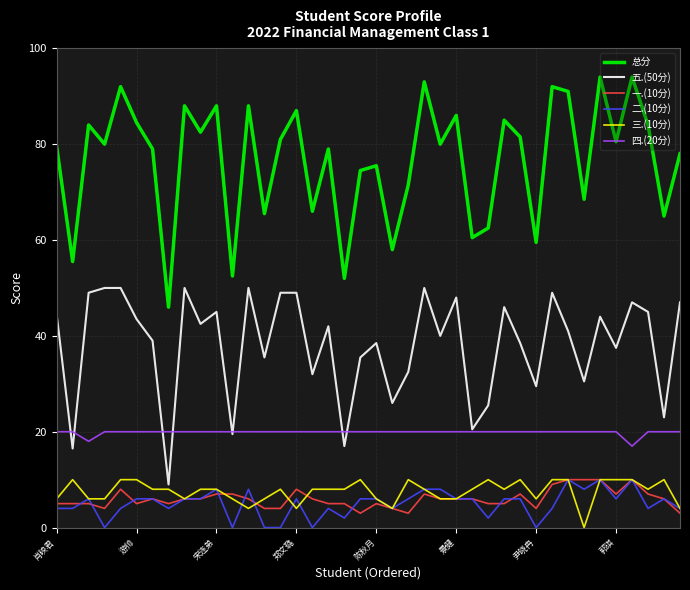

Reading right to left, transcribe all the data shown in this chart.

总分: 78.0	65.0	84.0	94.0	80.5	94.0	68.5	91.0	92.0	59.5	81.5	85.0	62.5	60.5	86.0	80.0	93.0	71.5	58.0	75.5	74.5	52.0	79.0	66.0	87.0	81.0	65.5	88.0	52.5	88.0	82.5	88.0	46.0	79.0	84.5	92.0	80.0	84.0	55.5	79.5
五.(50分): 47.0	23.0	45.0	47.0	37.5	44.0	30.5	41.0	49.0	29.5	38.5	46.0	25.5	20.5	48.0	40.0	50.0	32.5	26.0	38.5	35.5	17.0	42.0	32.0	49.0	49.0	35.5	50.0	19.5	45.0	42.5	50.0	9.0	39.0	43.5	50.0	50.0	49.0	16.5	44.5
一.(10分): 3.0	6.0	7.0	10.0	7.0	10.0	10.0	10.0	9.0	4.0	7.0	5.0	5.0	6.0	6.0	6.0	7.0	3.0	4.0	5.0	3.0	5.0	5.0	6.0	8.0	4.0	4.0	6.0	7.0	7.0	6.0	6.0	5.0	6.0	5.0	8.0	4.0	5.0	5.0	5.0
二.(10分): 4.0	6.0	4.0	10.0	6.0	10.0	8.0	10.0	4.0	0.0	6.0	6.0	2.0	6.0	6.0	8.0	8.0	6.0	4.0	6.0	6.0	2.0	4.0	0.0	6.0	0.0	0.0	8.0	0.0	8.0	6.0	6.0	4.0	6.0	6.0	4.0	0.0	6.0	4.0	4.0
三.(10分): 4.0	10.0	8.0	10.0	10.0	10.0	0.0	10.0	10.0	6.0	10.0	8.0	10.0	8.0	6.0	6.0	8.0	10.0	4.0	6.0	10.0	8.0	8.0	8.0	4.0	8.0	6.0	4.0	6.0	8.0	8.0	6.0	8.0	8.0	10.0	10.0	6.0	6.0	10.0	6.0
四.(20分): 20.0	20.0	20.0	17.0	20.0	20.0	20.0	20.0	20.0	20.0	20.0	20.0	20.0	20.0	20.0	20.0	20.0	20.0	20.0	20.0	20.0	20.0	20.0	20.0	20.0	20.0	20.0	20.0	20.0	20.0	20.0	20.0	20.0	20.0	20.0	20.0	20.0	18.0	20.0	20.0